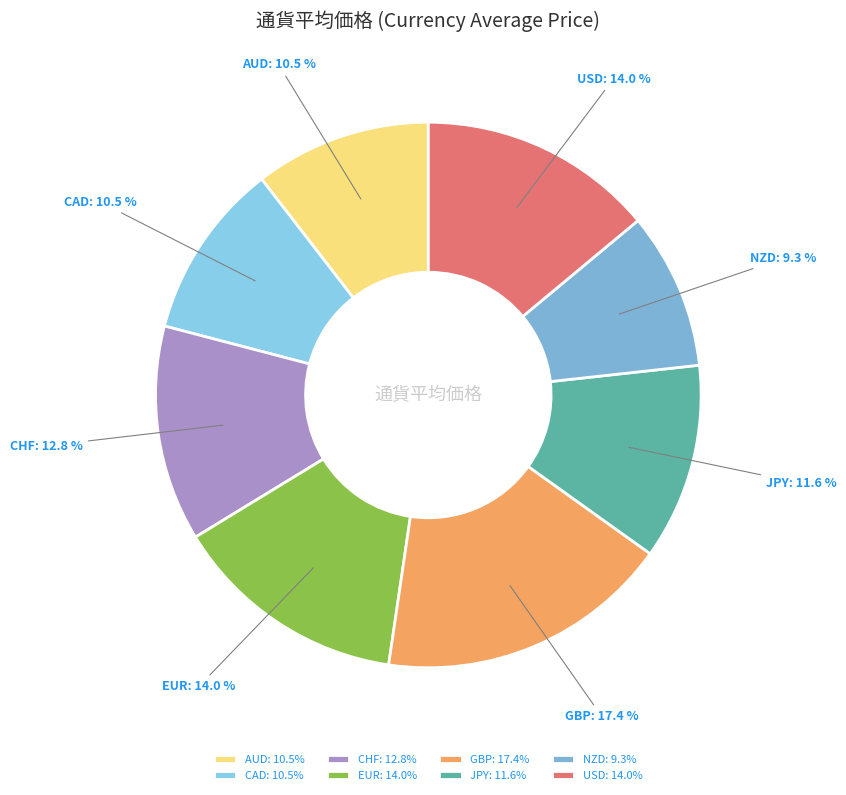

Count the number of slices in the pie.

8